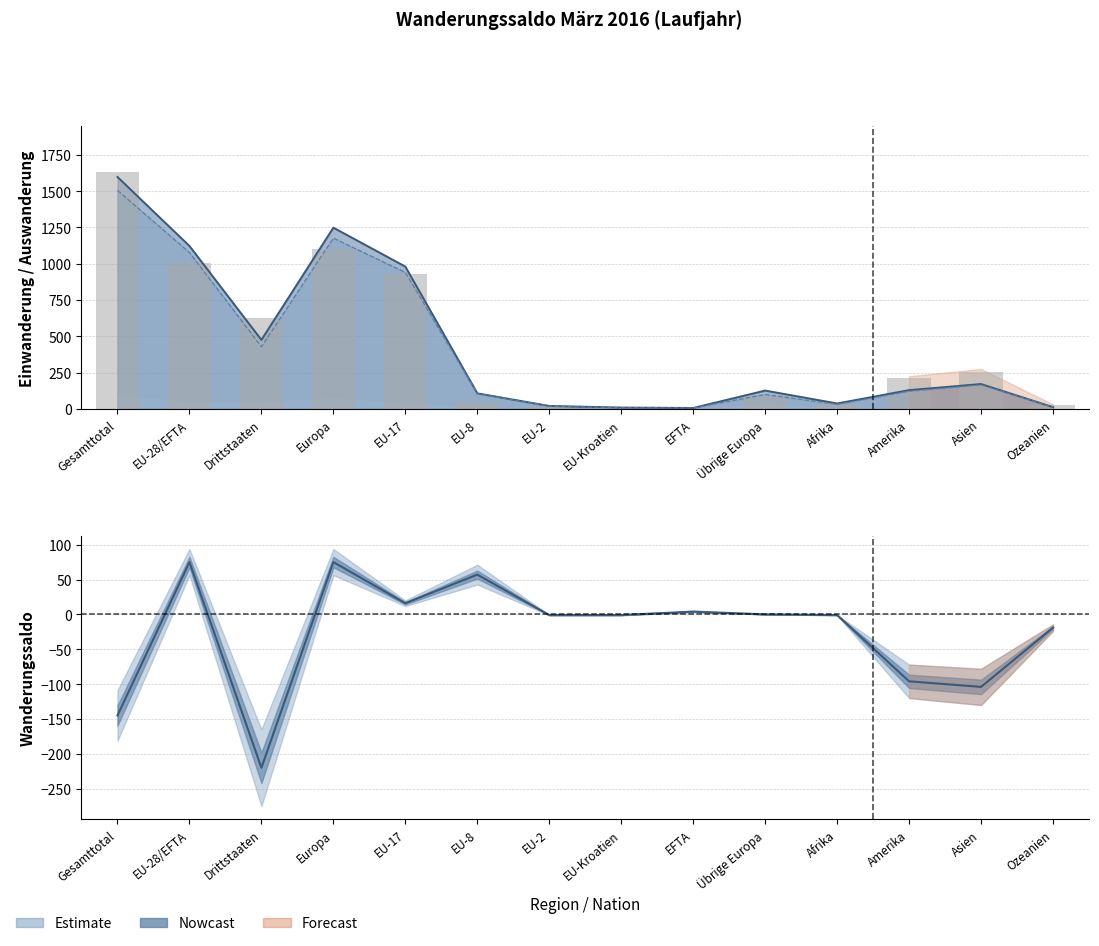

Rank the categories by value from lowest to highest.

EFTA, EU-Kroatien, EU-2, Ozeanien, Afrika, EU-8, Übrige Europa, Amerika, Asien, Drittstaaten, EU-17, EU-28/EFTA, Europa, Gesamttotal